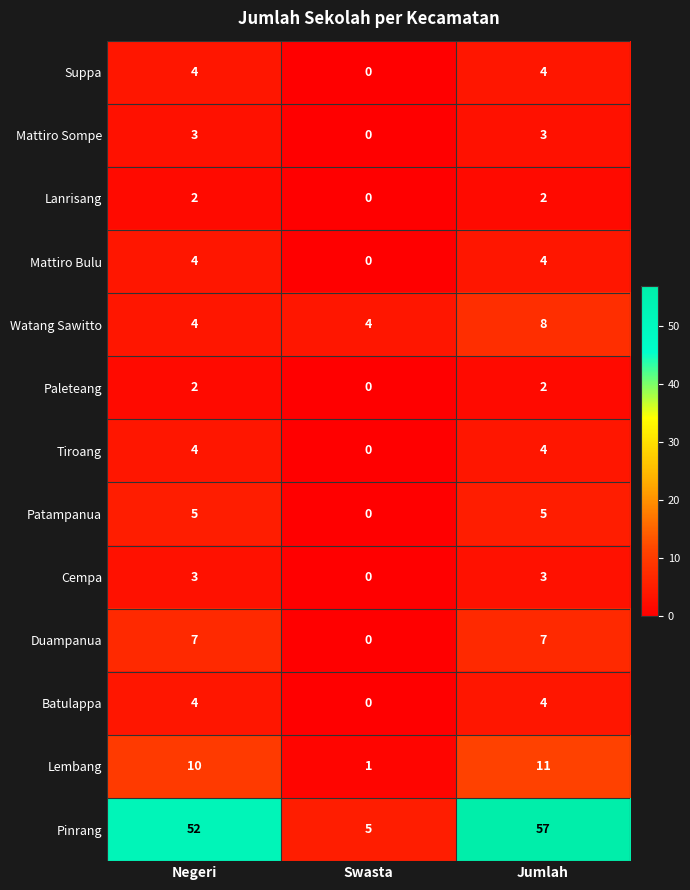

Where is Pinrang nearest to the value 31?

Negeri